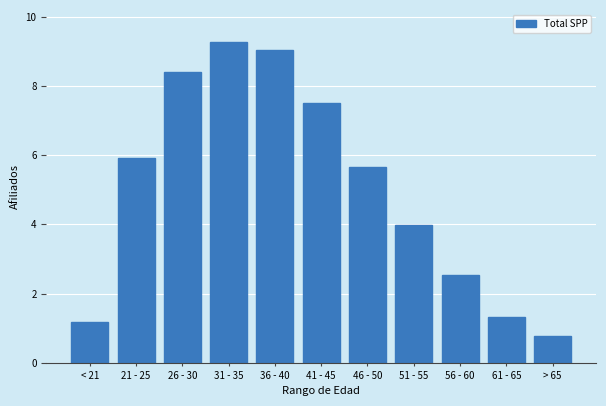

Are the bars horizontal?

No